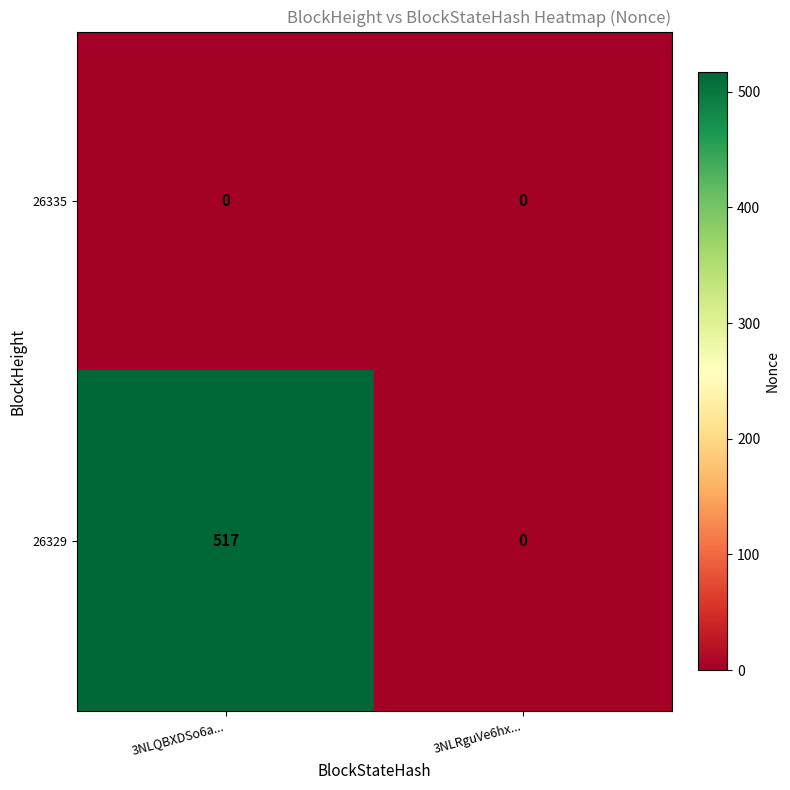

True or false: 26329 has a value of 0 at 3NLRguVe6hx....

True